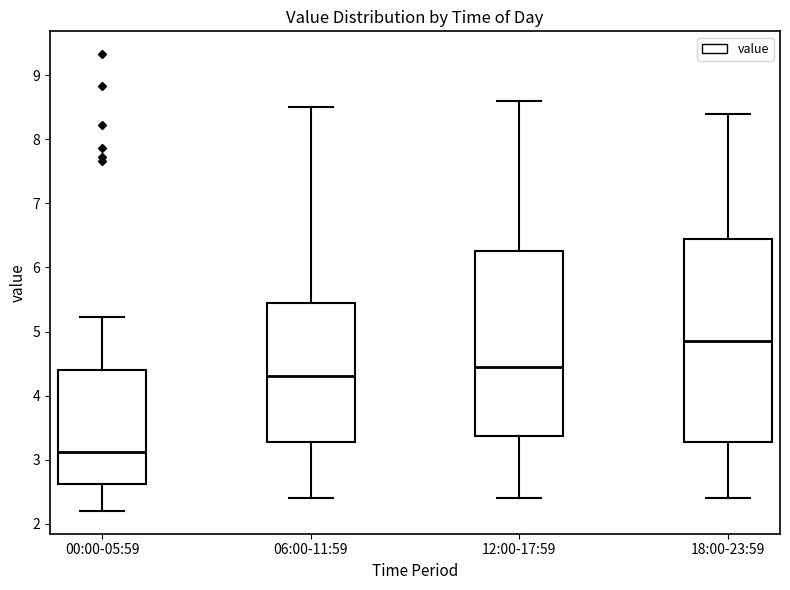

Reading left to right, transcribe this box plot: for each box, give where its median line is, the range the box spans, and where its two whiskers end, as read against the y-axis. The values are not printed on the chart, so give them approximately, as read against the axis.

00:00-05:59: median 3.1, box 2.6 to 4.4, whiskers 2.2 to 5.2
06:00-11:59: median 4.3, box 3.3 to 5.5, whiskers 2.4 to 8.5
12:00-17:59: median 4.5, box 3.4 to 6.3, whiskers 2.4 to 8.6
18:00-23:59: median 4.9, box 3.3 to 6.5, whiskers 2.4 to 8.4